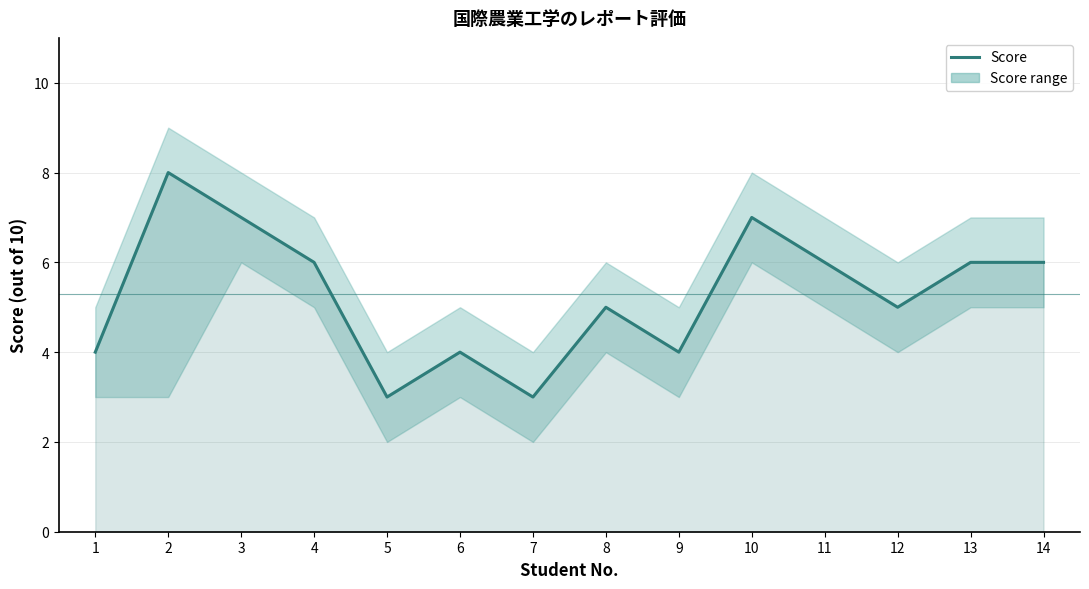

How many points are lower than both their immediate neighbors (excluding endpoints)?

4